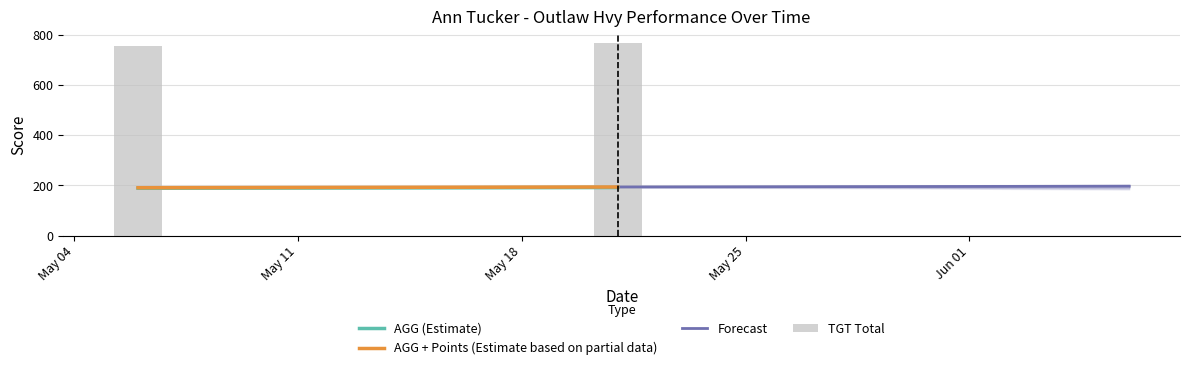

How many groups of bars are there?

2